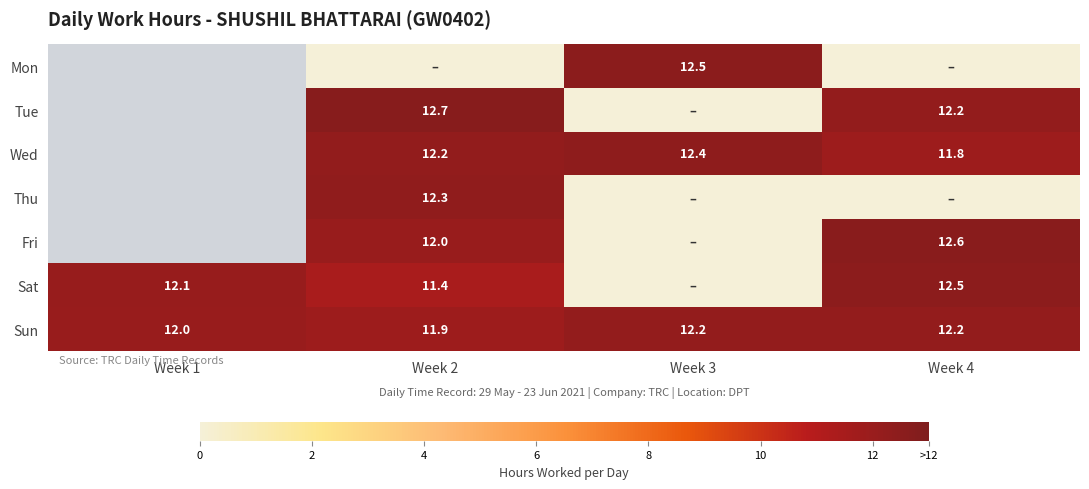

The Tue series shows 12.2 at Week 4. True or false?

True